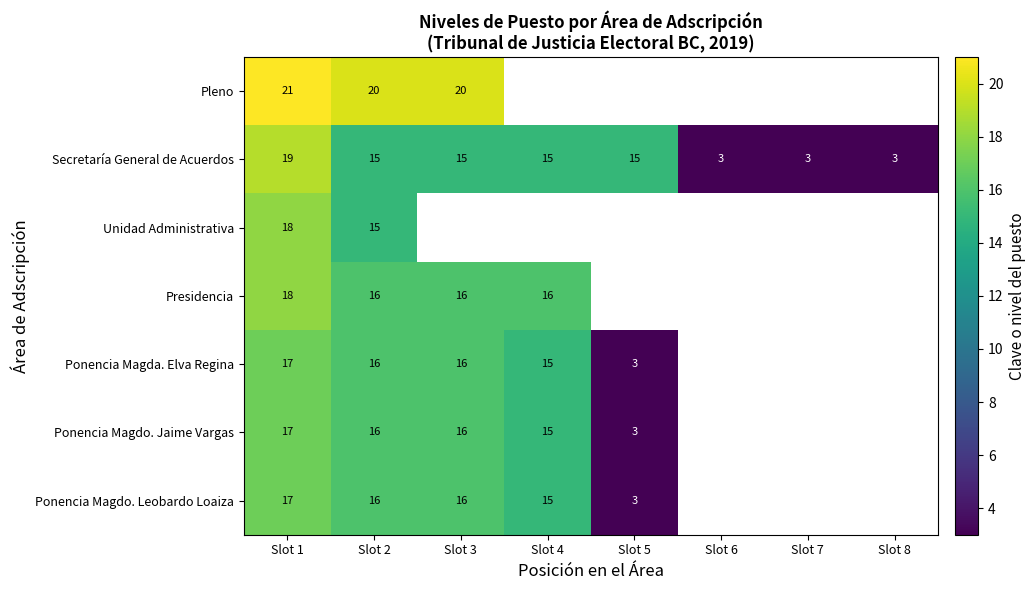

At how many categories does at least one series exceed 15?

4